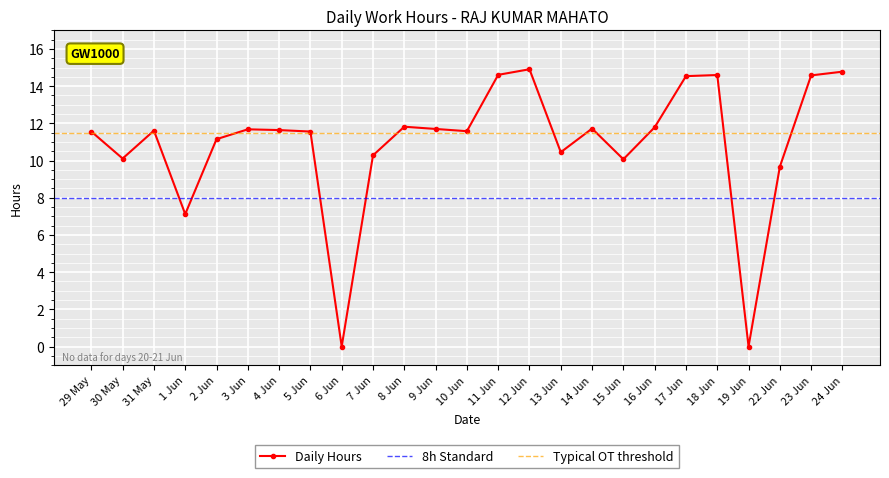

How many interior local valleys (lower than both neighbors) does the data have?

7